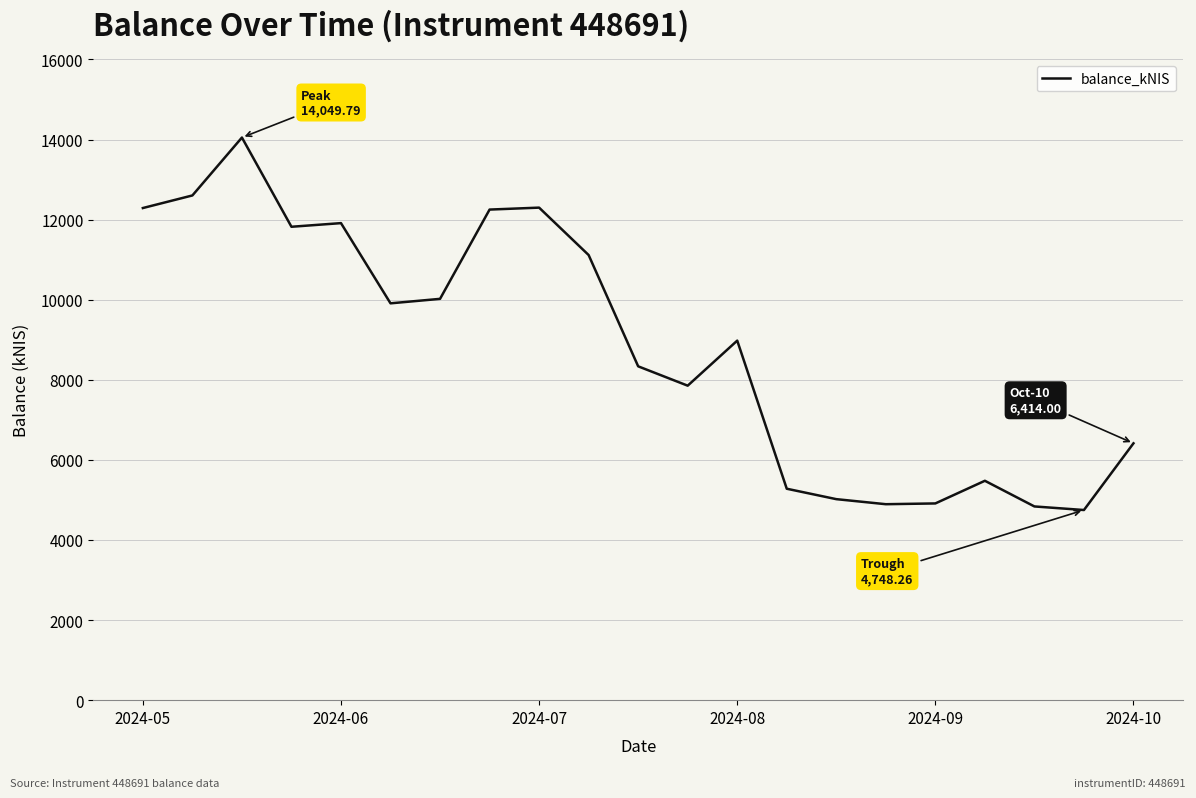

Is this an area chart (filled region under the line)?

No